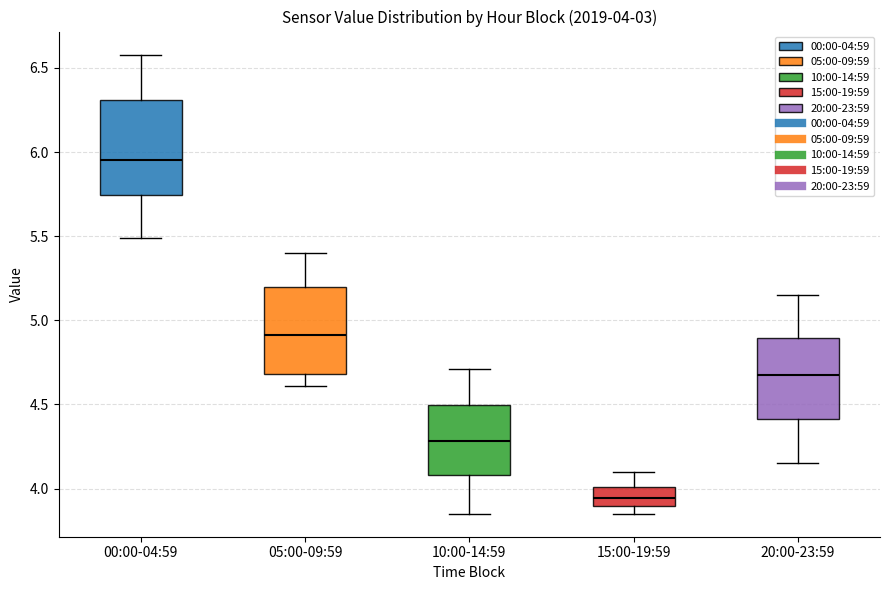

Which box has the lowest median line?

15:00-19:59